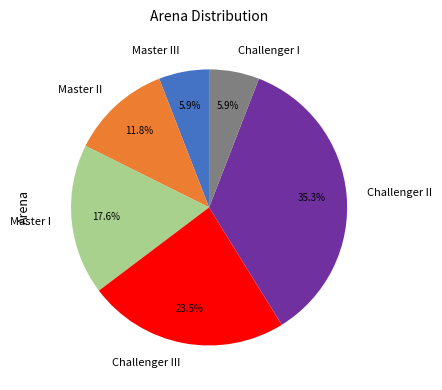

Which slice is the largest?

Challenger II